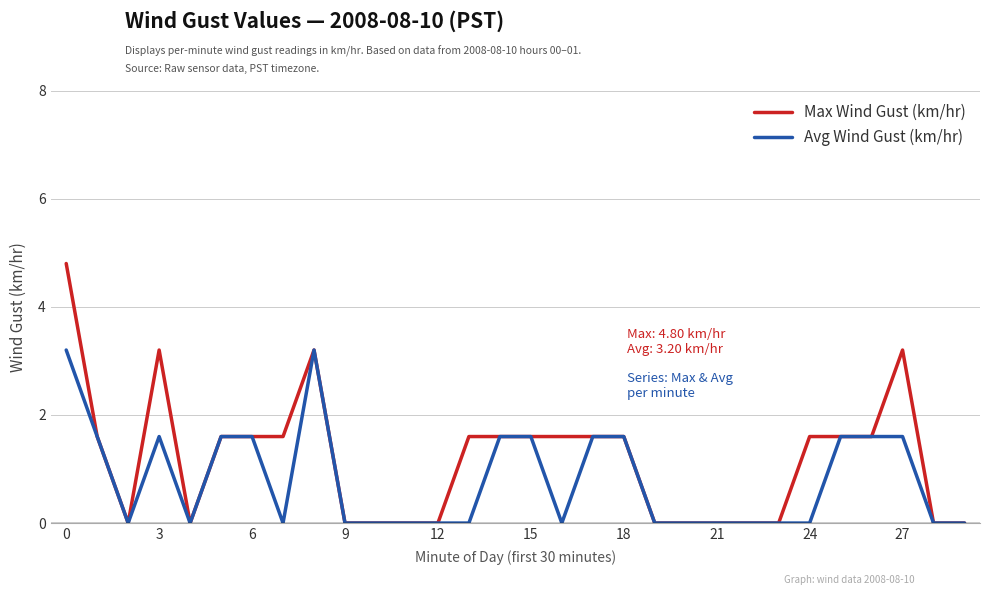

Which series has the largest total across all categories?

Max Wind Gust (km/hr)